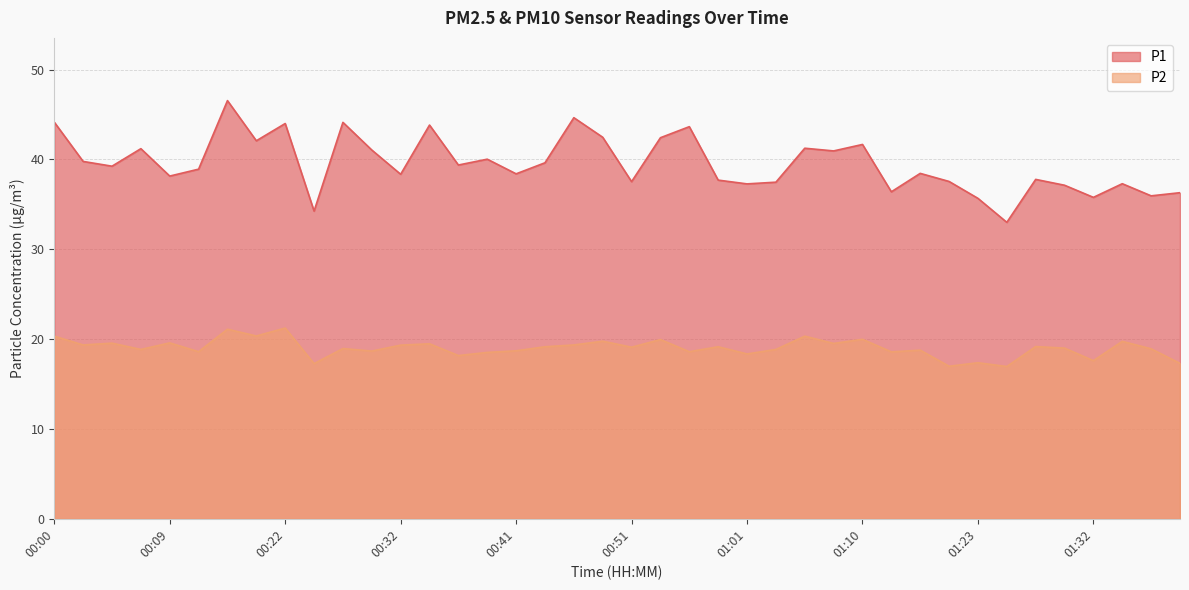

Between 00:32 and 01:01, which is larger?

00:32